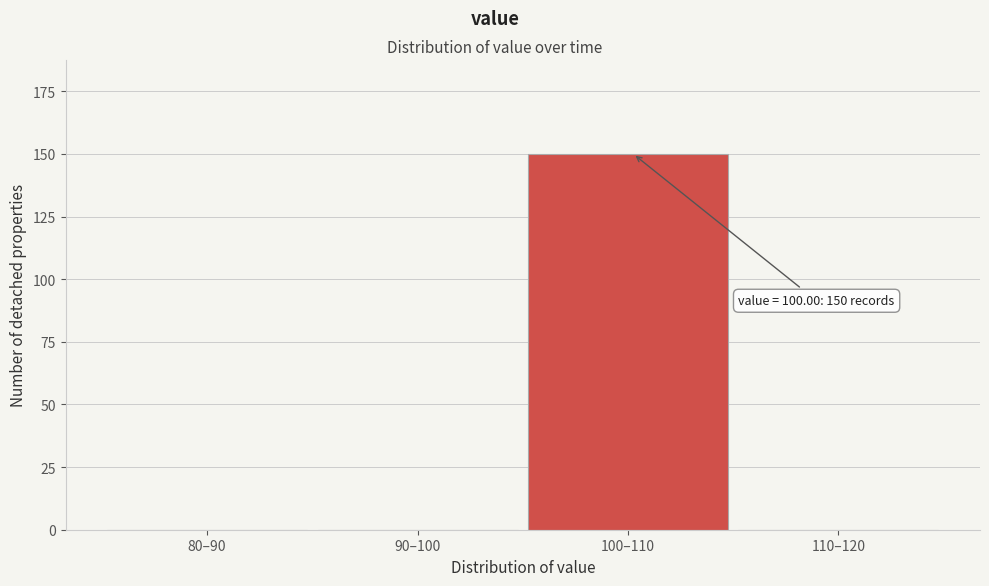

Reading left to right, list all the values displayed in this chart.

80–90=0	90–100=0	100–110=150	110–120=0